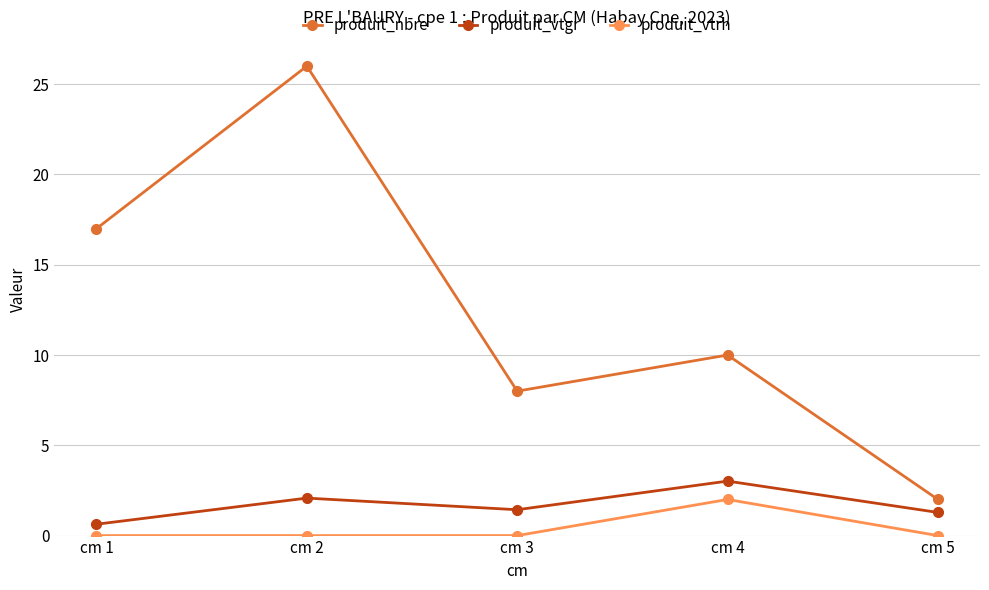

Is it true that produit_nbre equals 3.3 at cm 5?

False